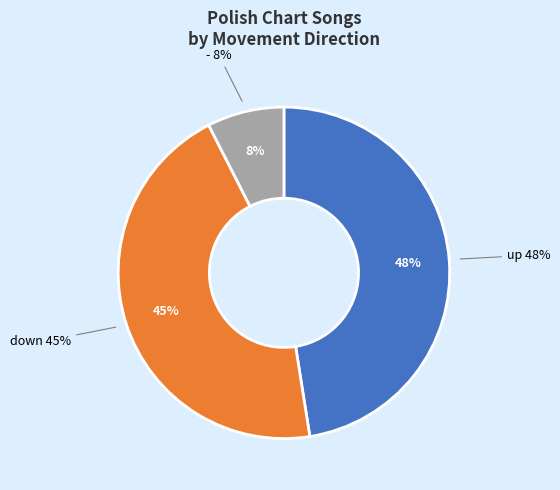

Does down account for over 50% of the chart?

No